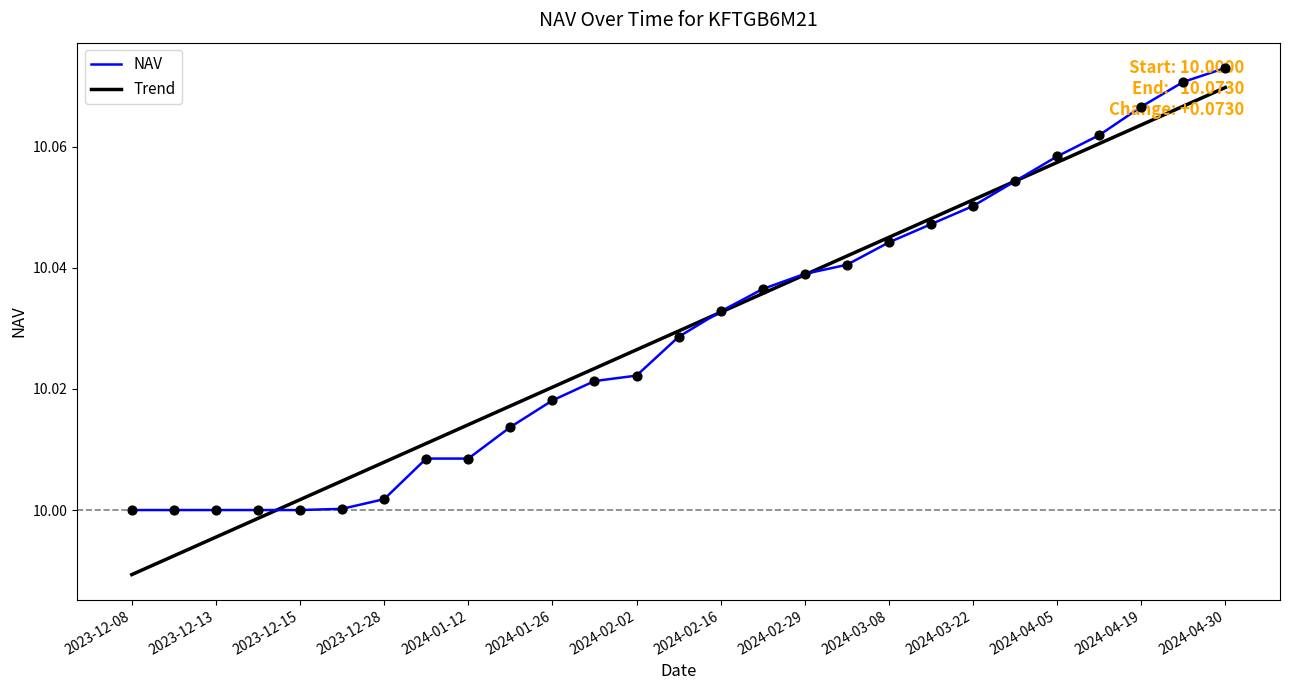

Which series has the widest spread of values?

Trend